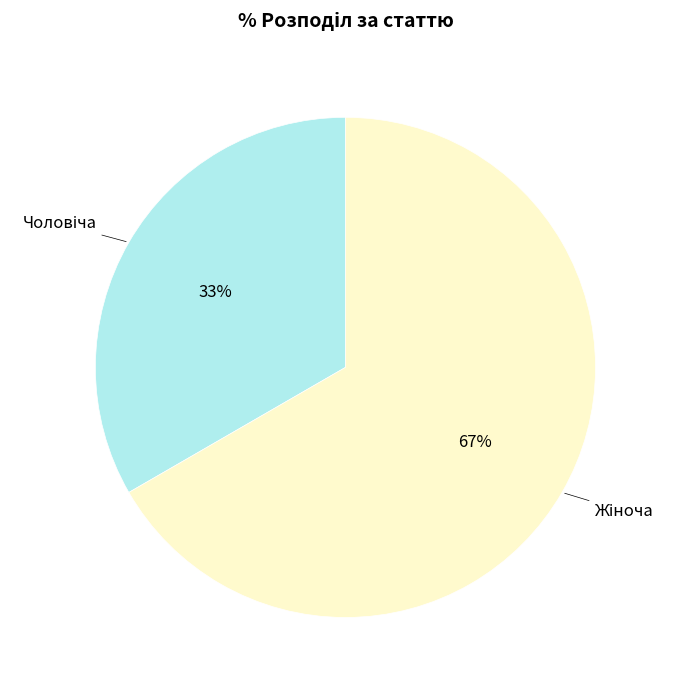

To the nearest percent, what is the average slice percentage?

50%